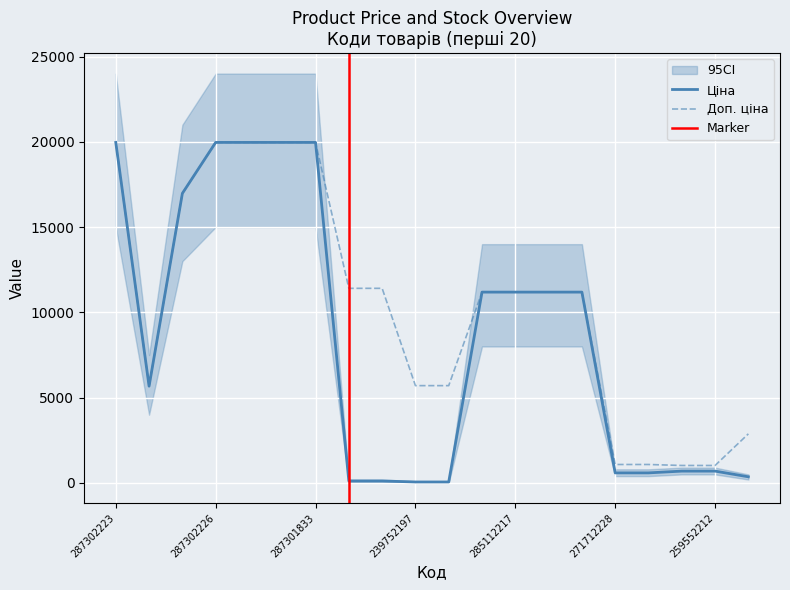

What position from the left is 239792196?

9